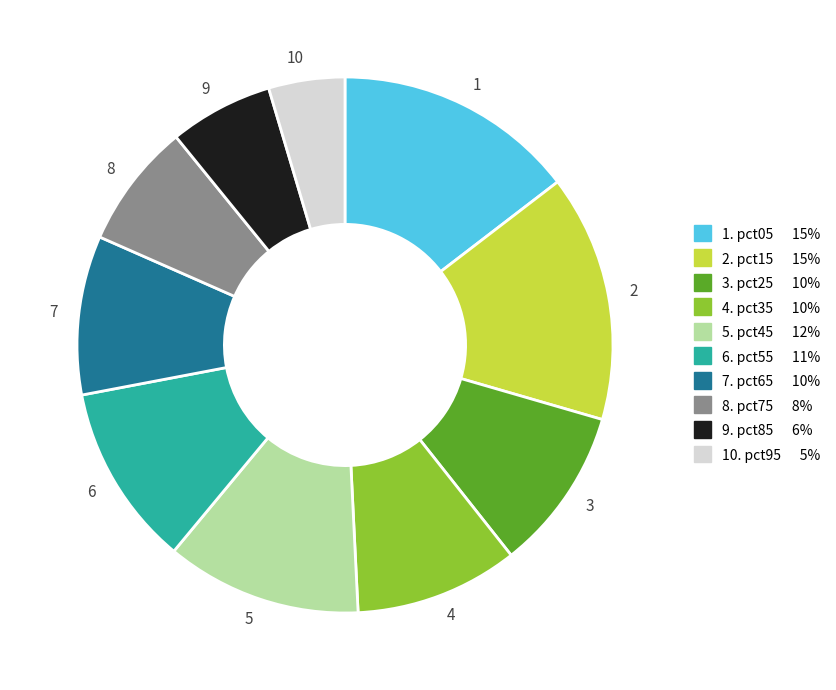

Which category has the smallest portion of the pie?

10